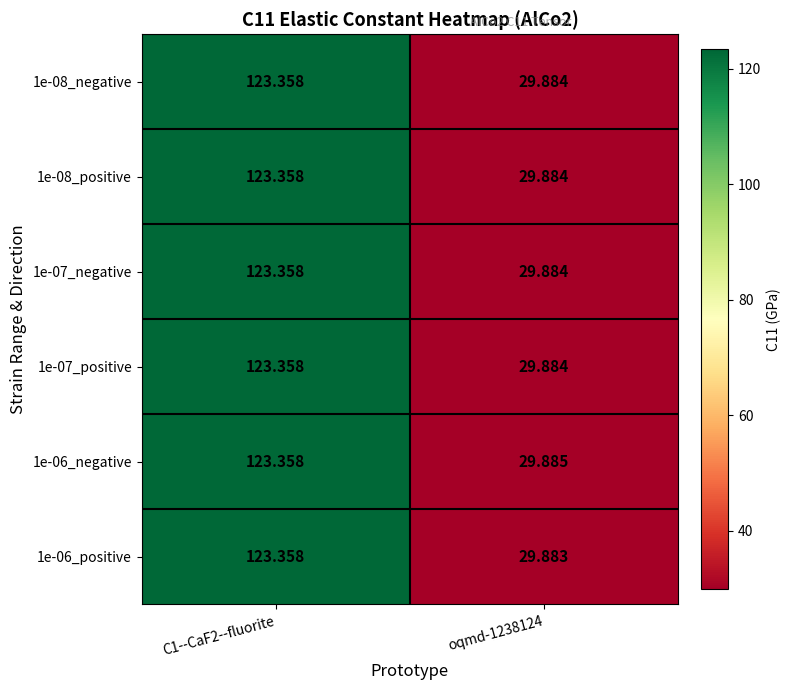

Is the value of 1e-06_negative at oqmd-1238124 greater than the value of 1e-08_positive at C1--CaF2--fluorite?

No